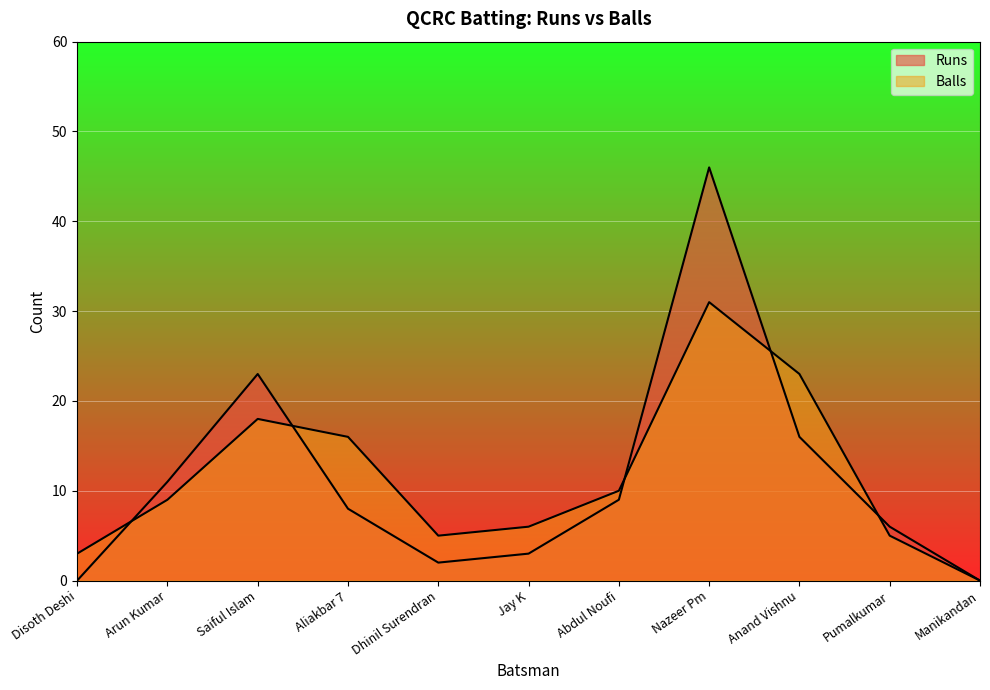

What value does the Balls series have at Anand Vishnu?

23